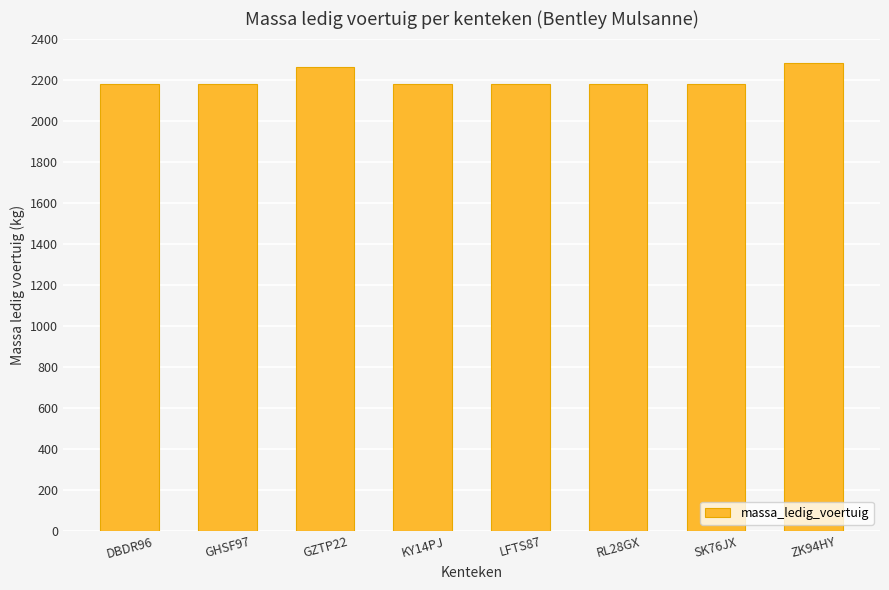

What is the maximum value shown in the chart?

2280